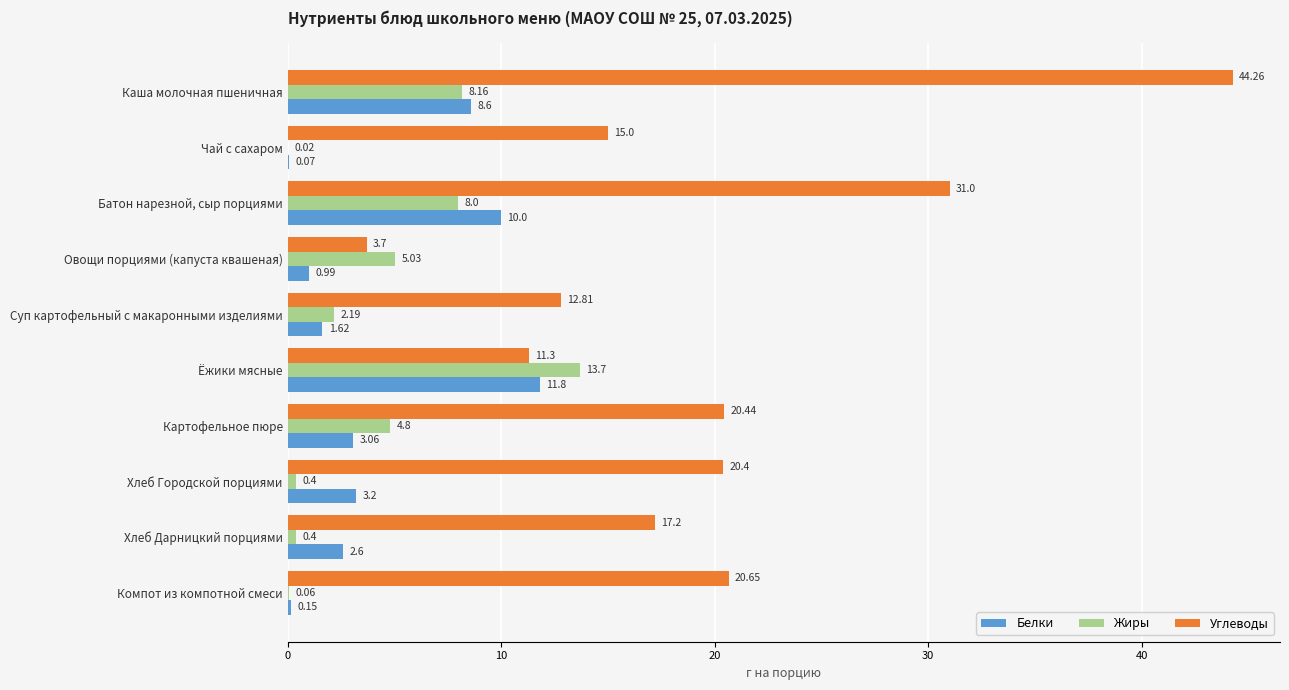

What is the sum of all Жиры values?

42.8